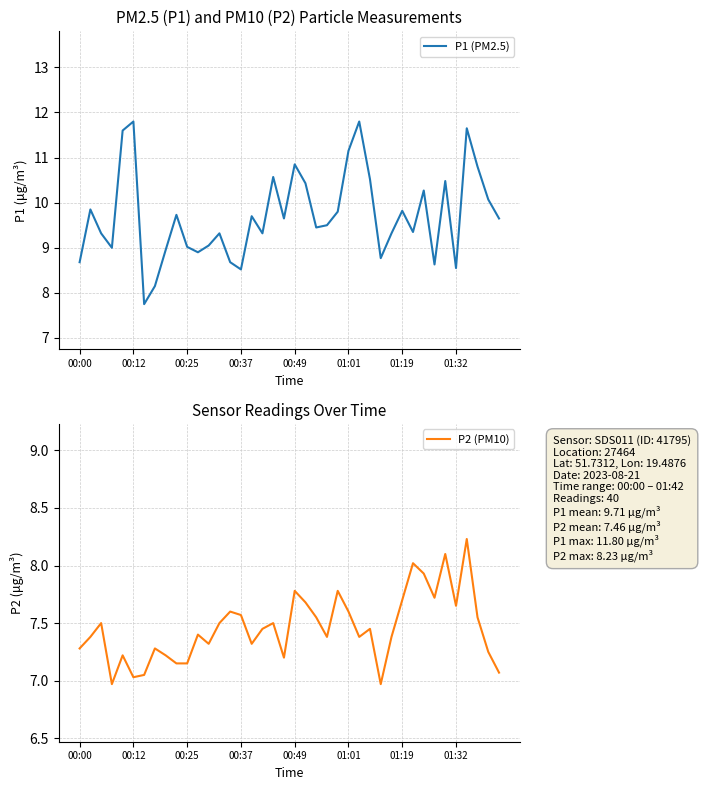

What are all the series names shown in the legend?

P1 (PM2.5), P2 (PM10)